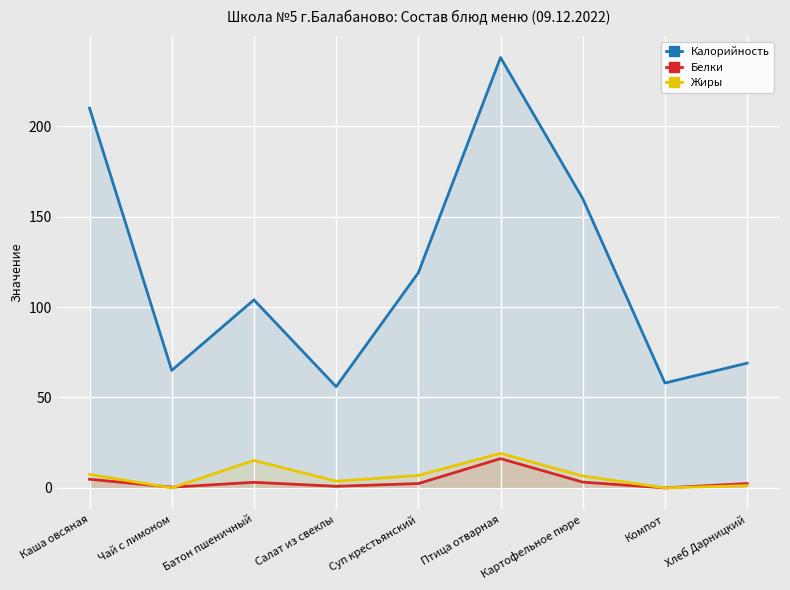

How many lines are shown in the chart?

3